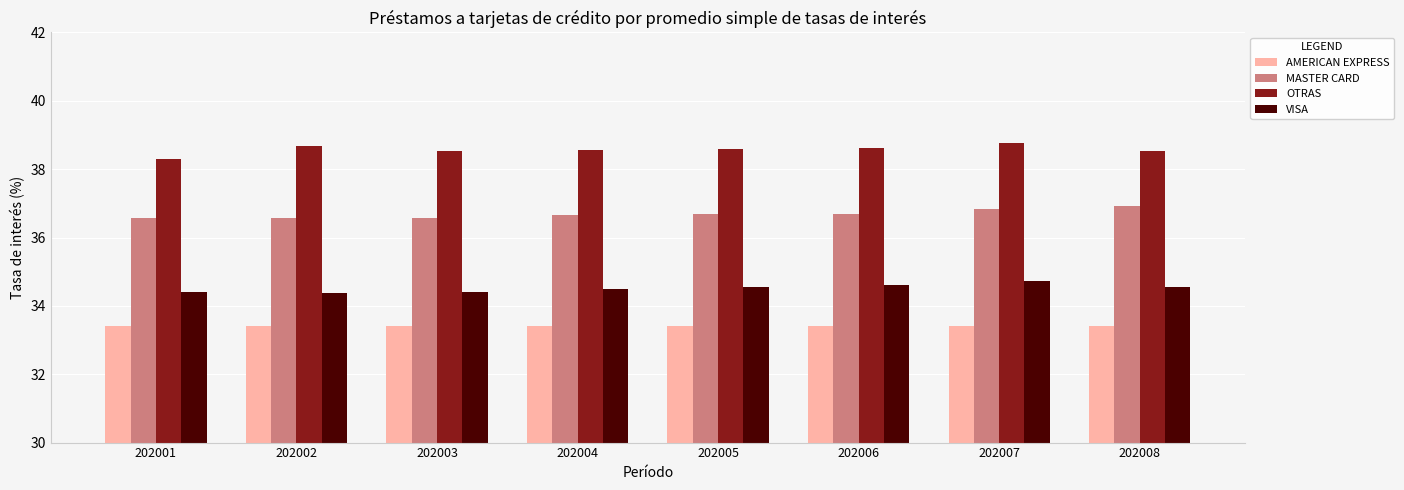

What is the difference between the highest and lowest values at 202008?

5.1